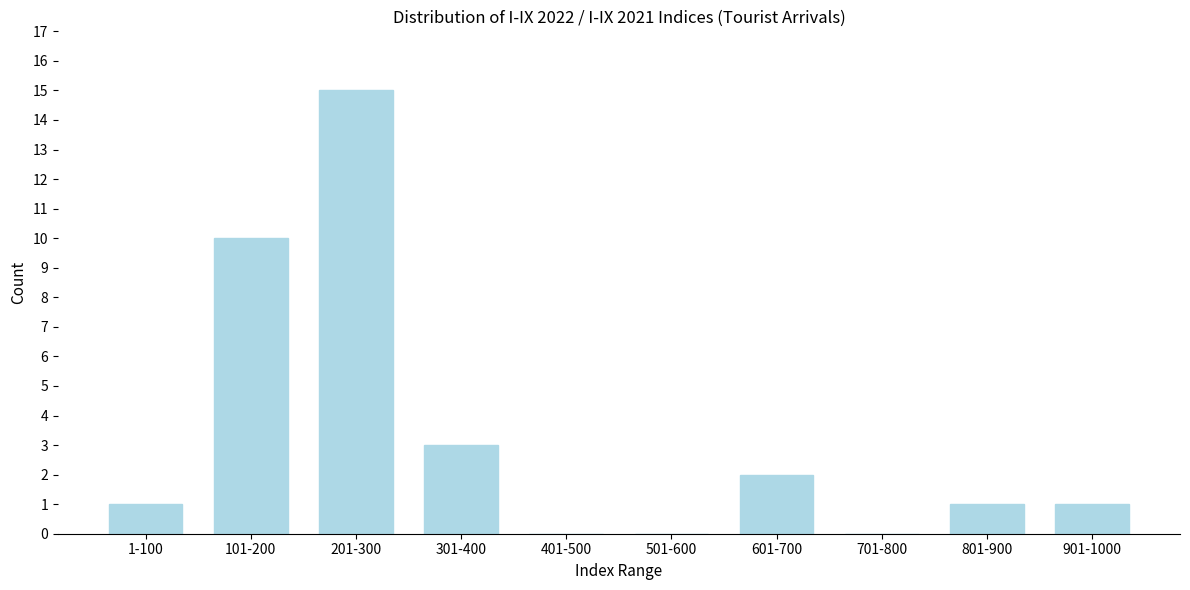

Reading right to left, extract all data points from this chart.

901-1000=1	801-900=1	701-800=0	601-700=2	501-600=0	401-500=0	301-400=3	201-300=15	101-200=10	1-100=1